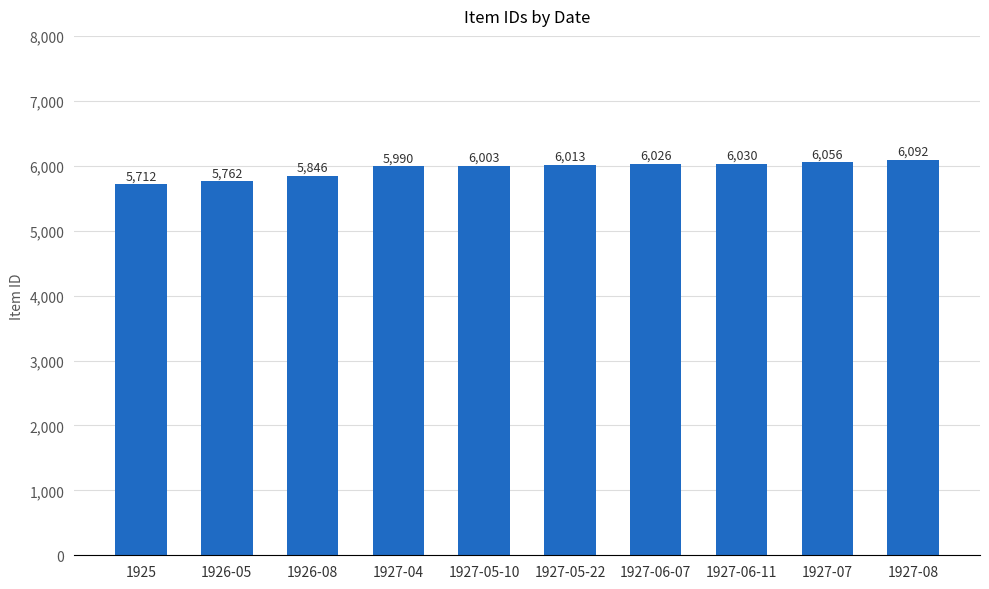

What is the change in value from 1927-05-10 to 1927-08?

+89